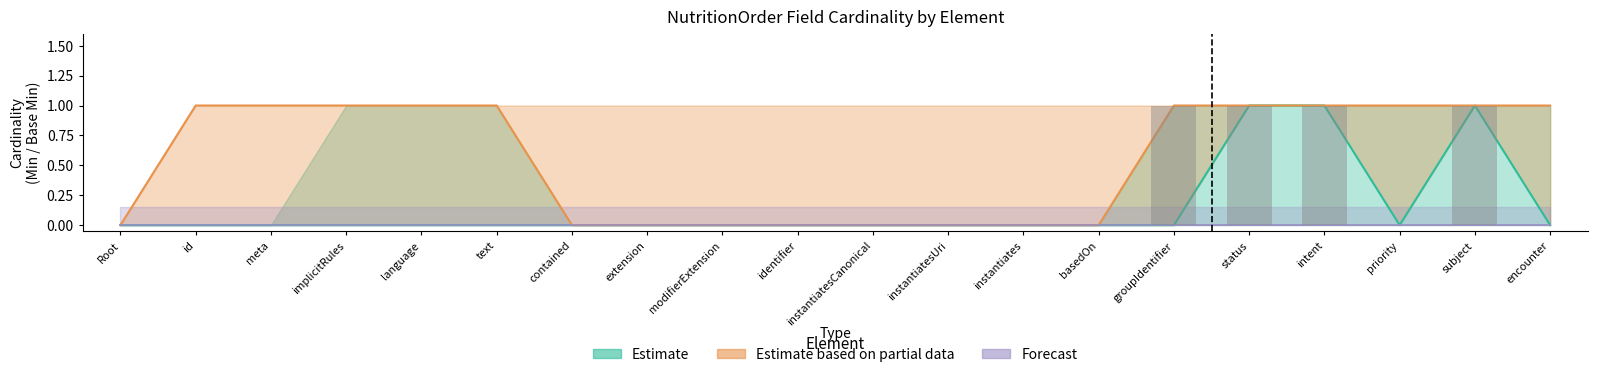

Are the bars horizontal?

No